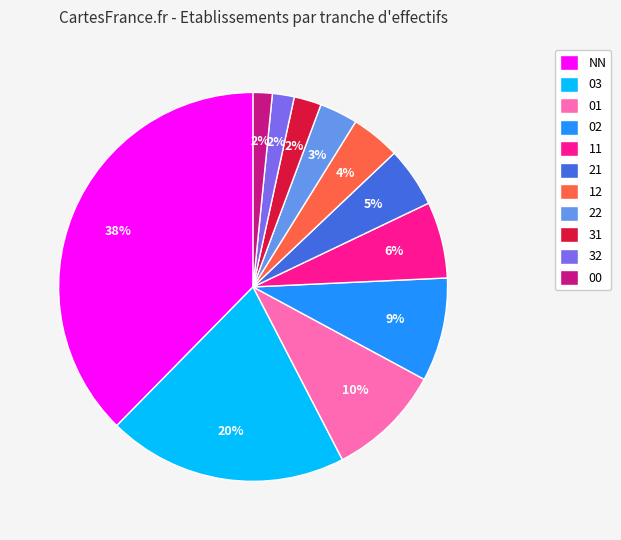

Between 22 and 11, which is larger?

11